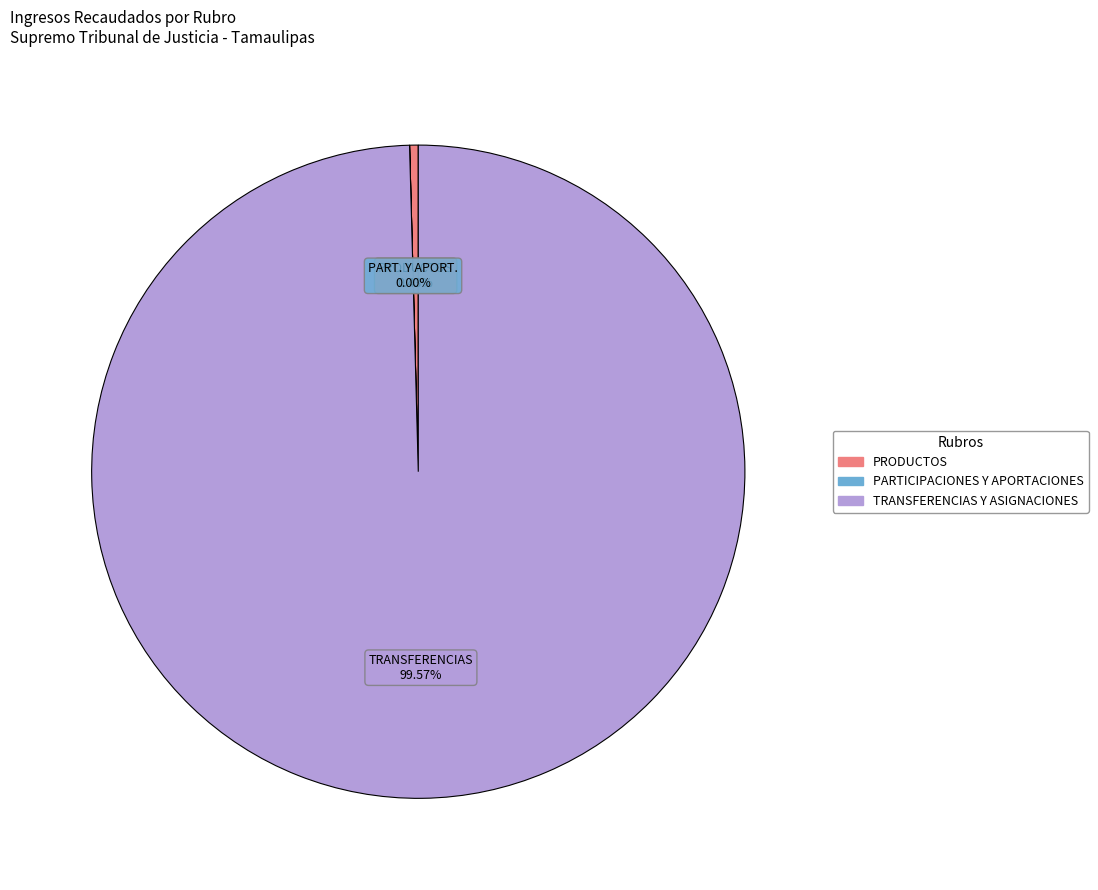

Which has a higher value, PRODUCTOS or TRANSFERENCIAS Y ASIGNACIONES?

TRANSFERENCIAS Y ASIGNACIONES